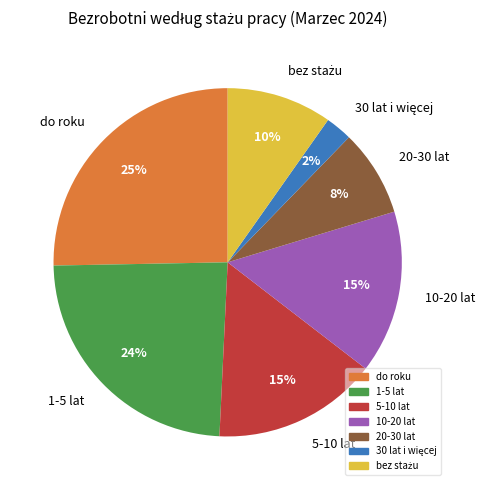

Which category has the biggest portion of the pie?

do roku